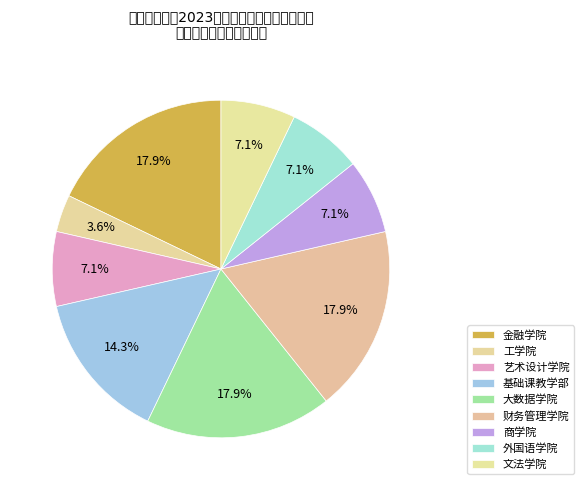

Is the sum of 基础课教学部 and 文法学院 greater than half?

No